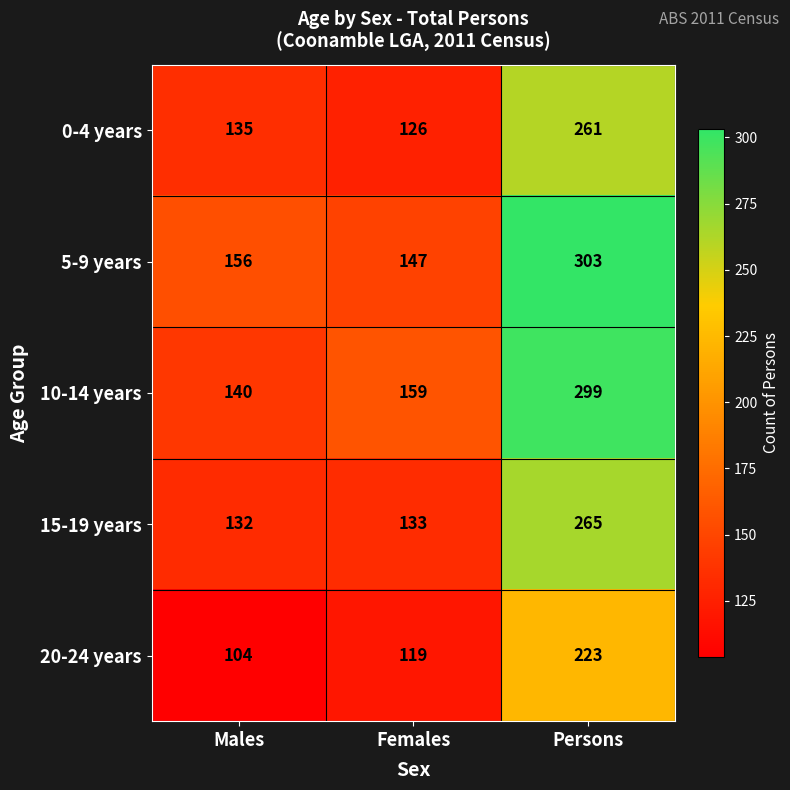

How many categories are shown in the chart?

3